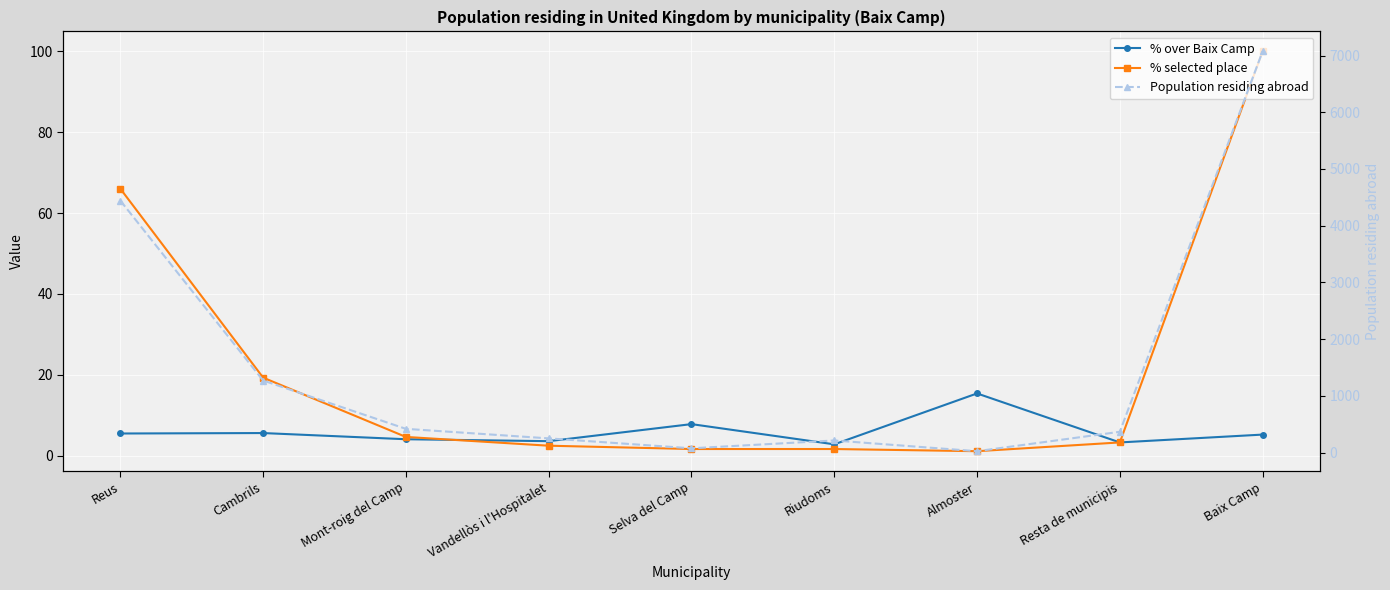

What are all the series names shown in the legend?

% over Baix Camp, % selected place, Population residing abroad